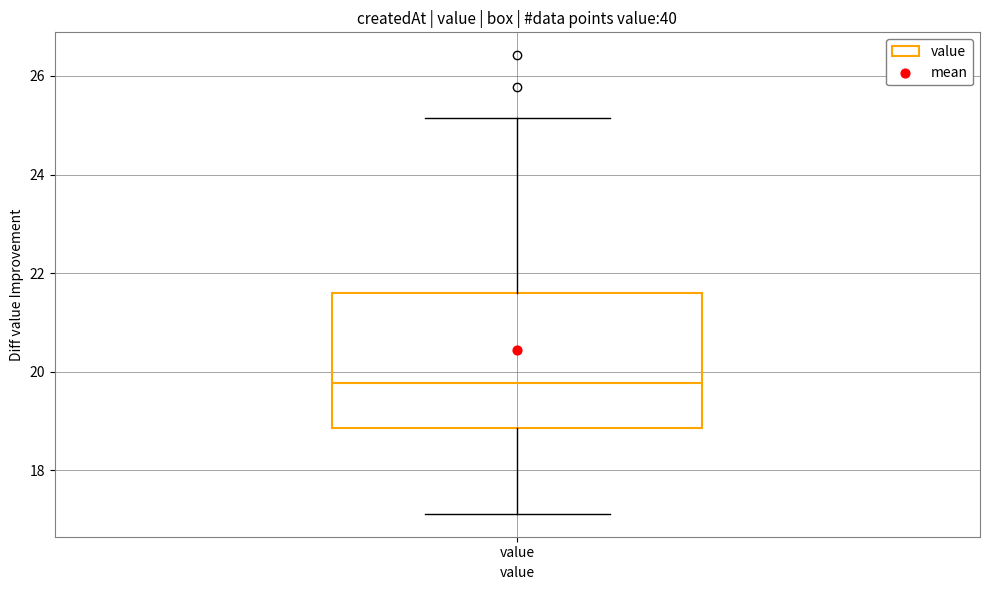

Transcribe this box plot: give where the median line is, the range the box spans, and where the two whiskers end, as read against the y-axis. The values are not printed on the chart, so give them approximately, as read against the axis.

median 19.8, box 18.8 to 21.6, whiskers 17.2 to 25.2